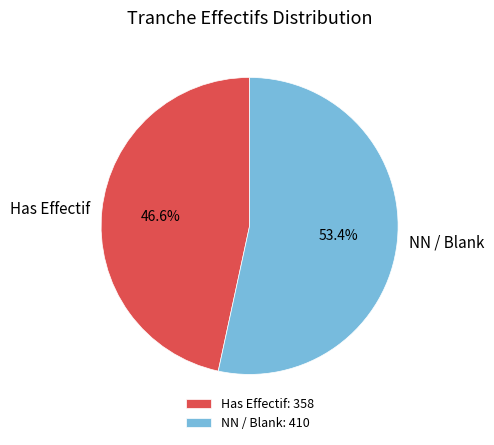

What is the ratio of the value at Has Effectif to the value at NN / Blank?

0.9